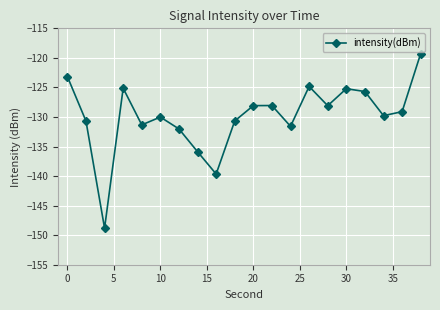

How many data points are above -129?

9